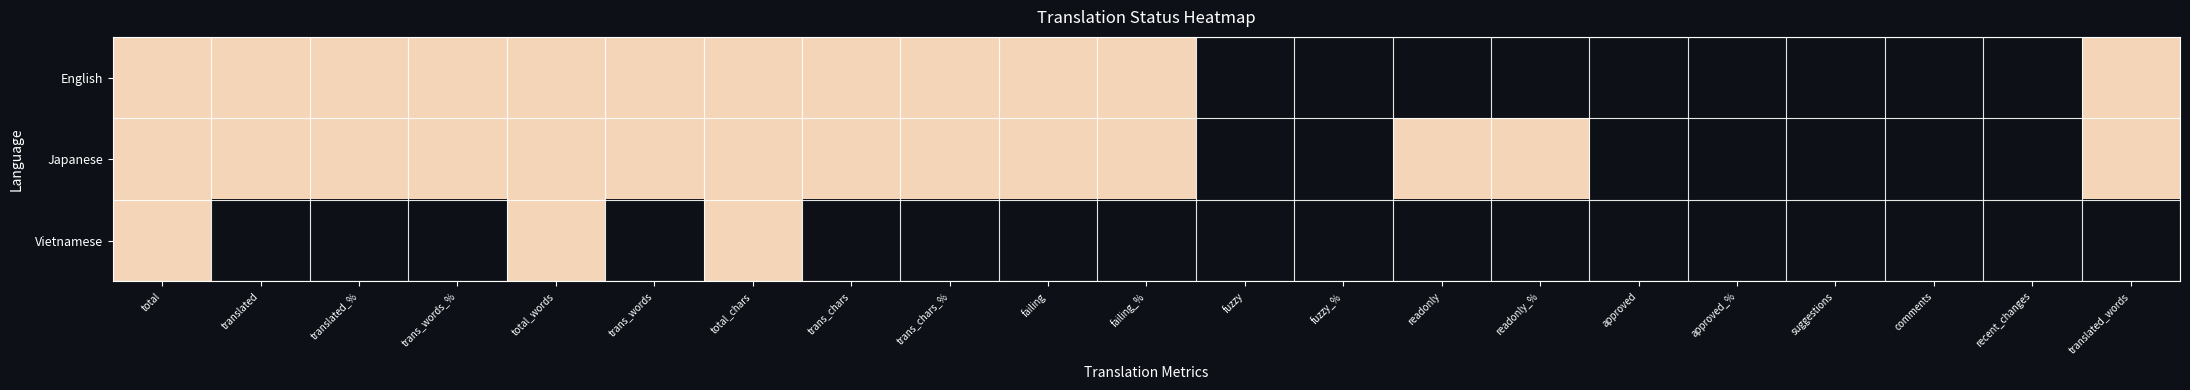

What is the total value across all series at translated_%?

2